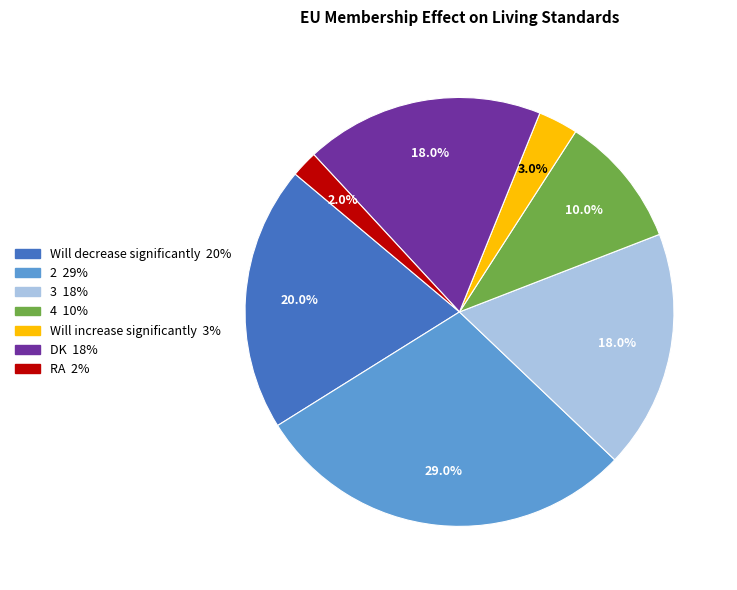

What is the largest slice in the pie chart?

2